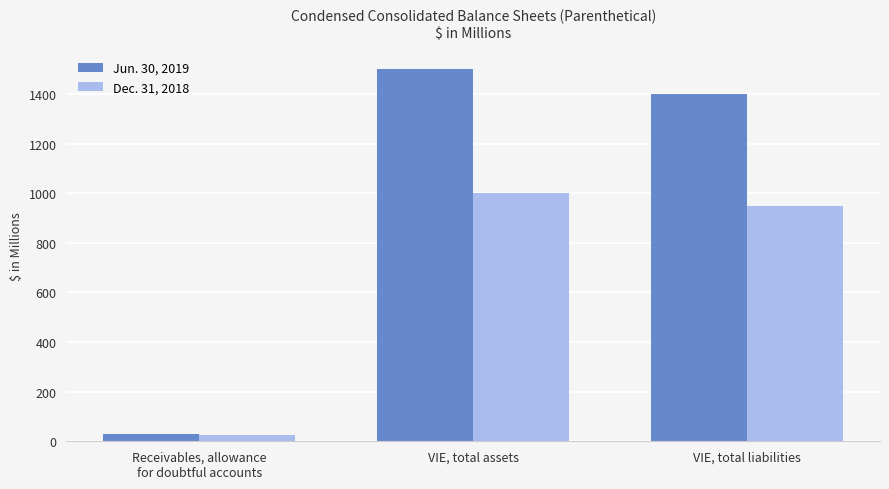

At which label does Jun. 30, 2019 reach its minimum?

Receivables, allowance
for doubtful accounts